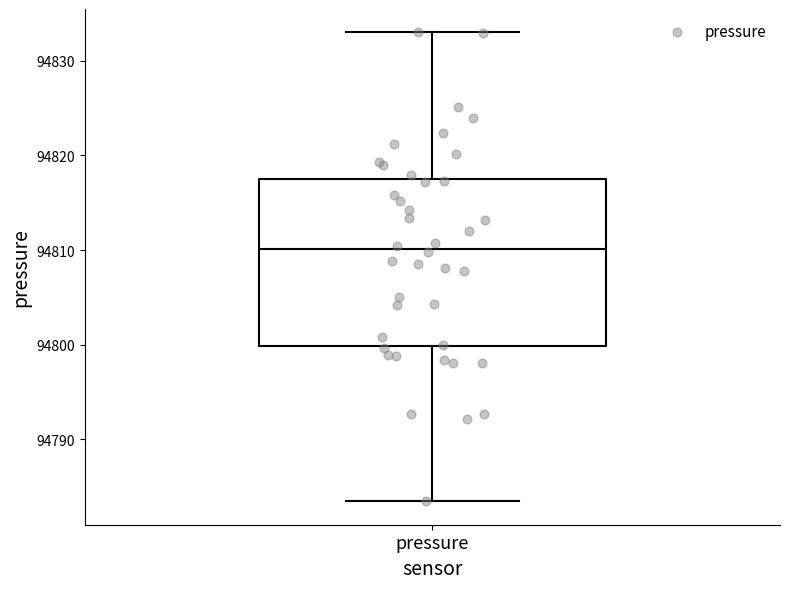

Transcribe this box plot: give where the median line is, the range the box spans, and where the two whiskers end, as read against the y-axis. The values are not printed on the chart, so give them approximately, as read against the axis.

median 94810, box 94800 to 94817, whiskers 94783 to 94833